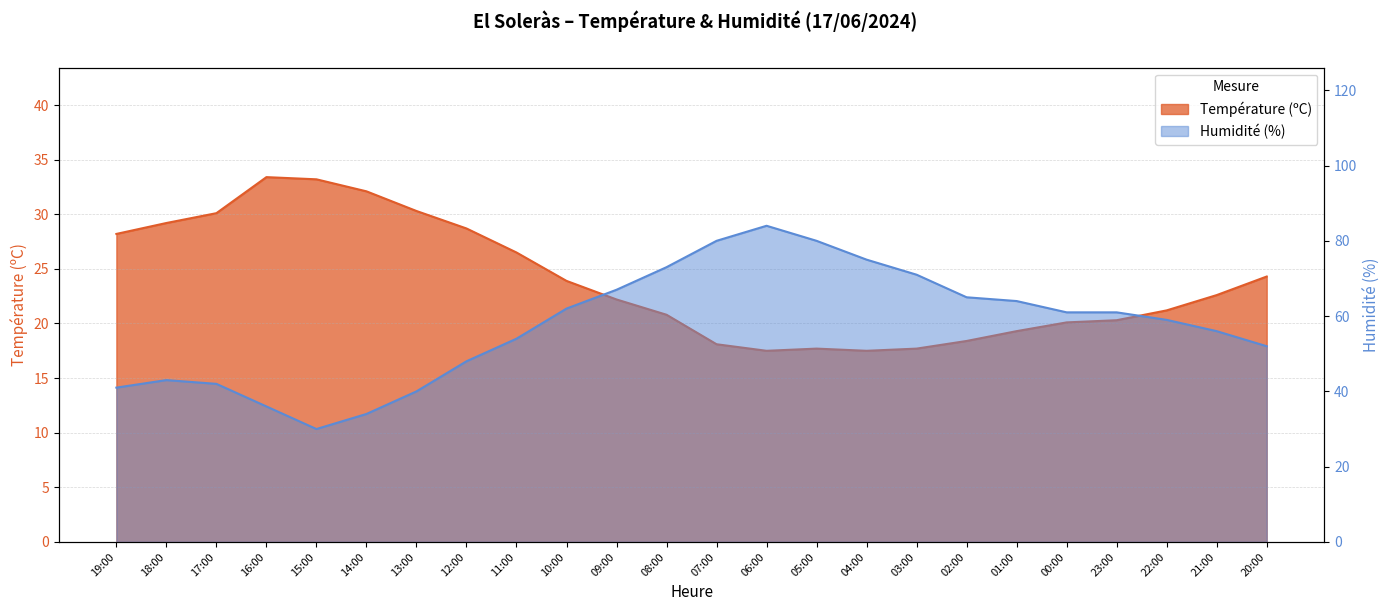

What is the value of the Humidité (%) point at the 13th from the left?

80.0